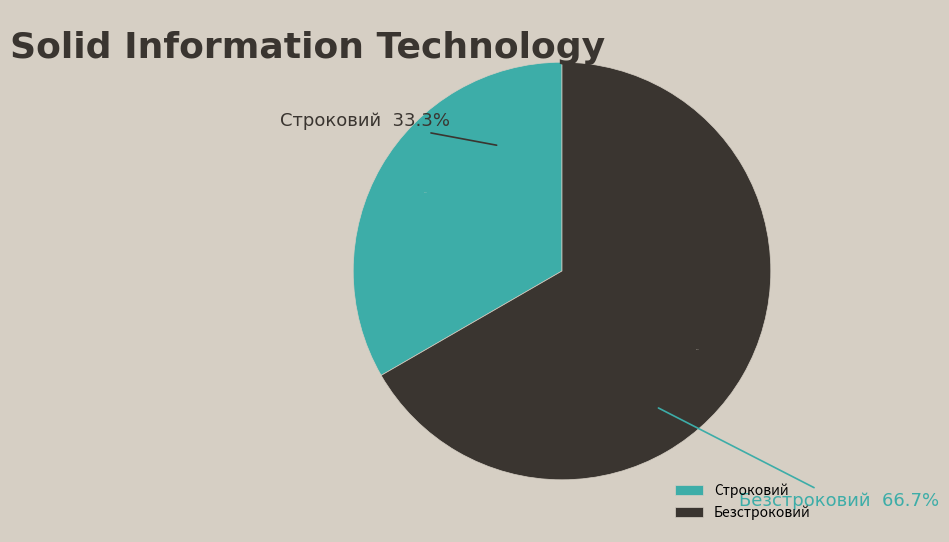

To the nearest percent, what percentage of the pie is Строковий?

33%